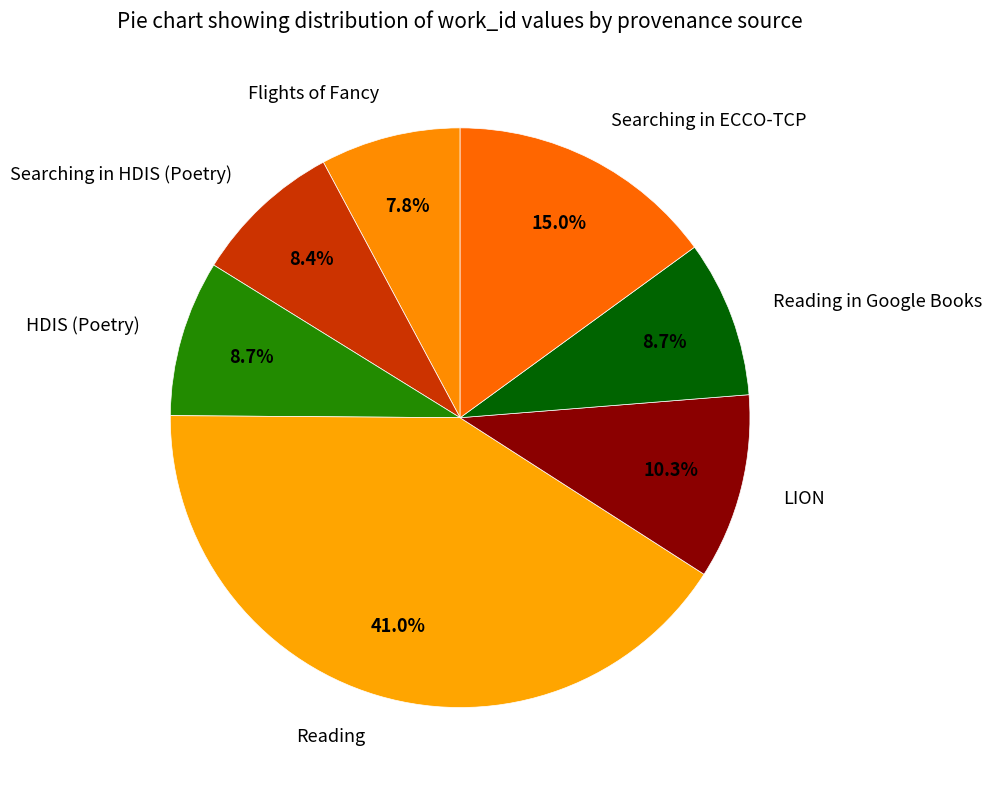

Count the number of slices in the pie.

7